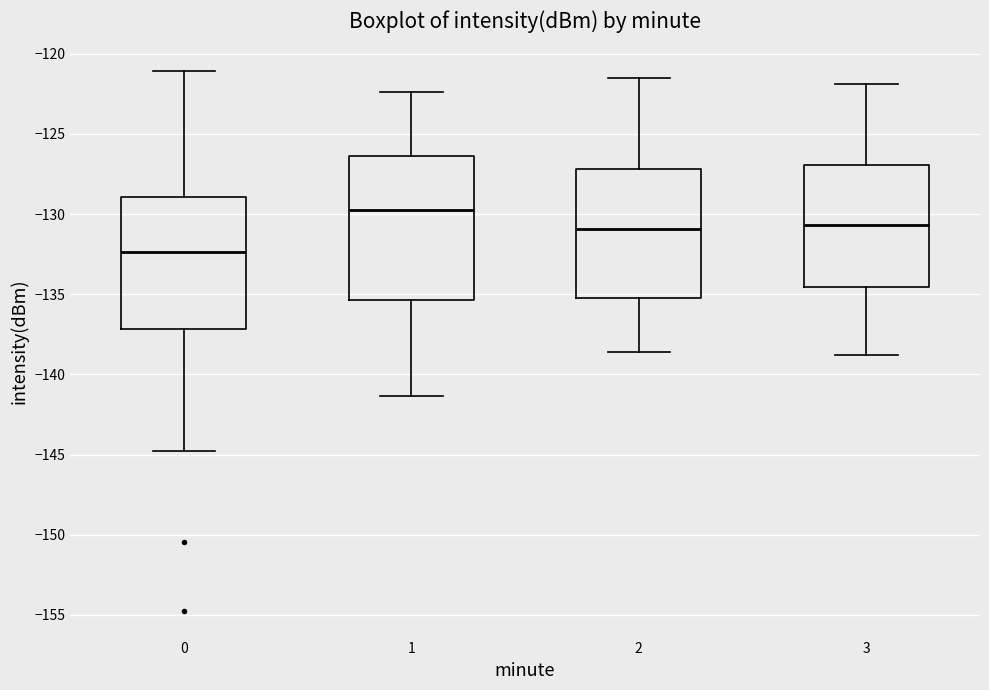

Reading left to right, transcribe this box plot: for each box, give where its median line is, the range the box spans, and where its two whiskers end, as read against the y-axis. The values are not printed on the chart, so give them approximately, as read against the axis.

0: median -132.5, box -137.0 to -129.0, whiskers -145.0 to -121.0
1: median -129.5, box -135.5 to -126.5, whiskers -141.5 to -122.5
2: median -131.0, box -135.0 to -127.0, whiskers -138.5 to -121.5
3: median -130.5, box -134.5 to -127.0, whiskers -139.0 to -122.0